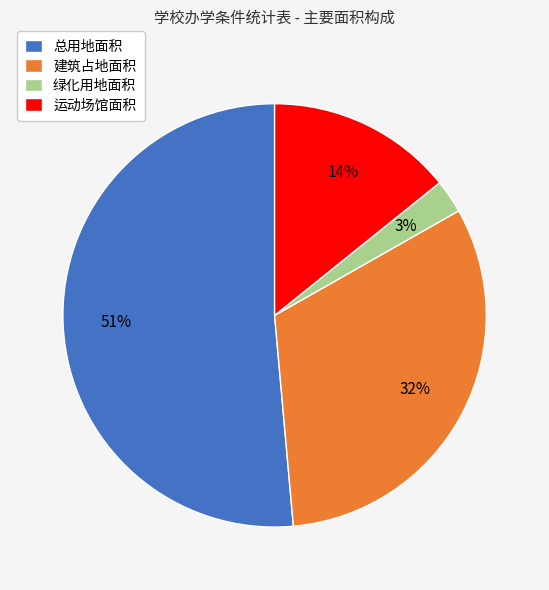

Is the sum of 运动场馆面积 and 总用地面积 greater than half?

Yes